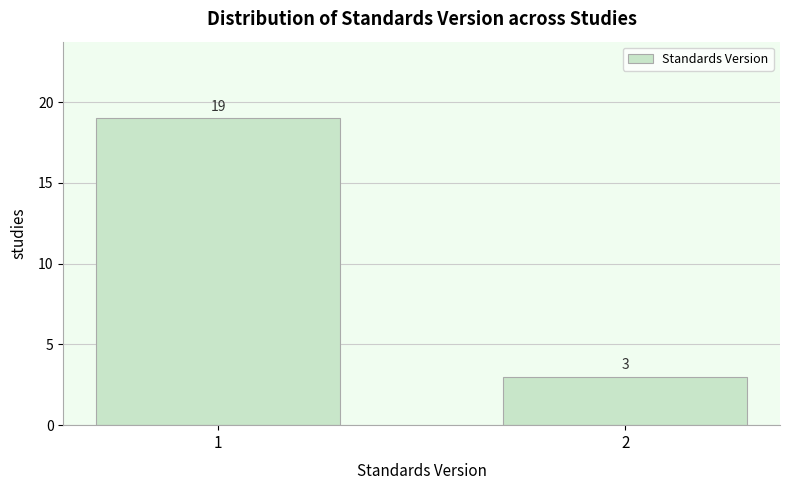

Reading left to right, list all the values displayed in this chart.

19	3